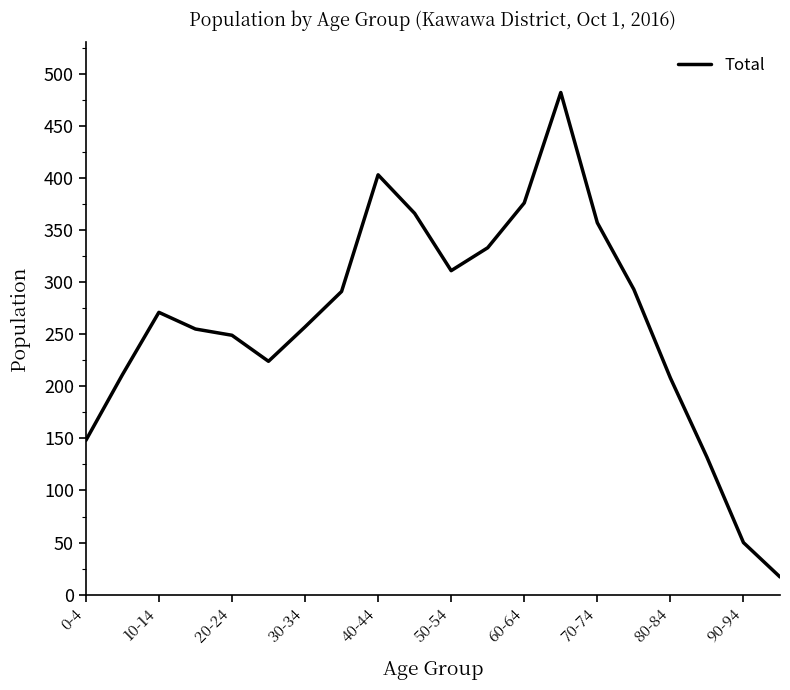

What is the difference between the maximum and minimum values?

465